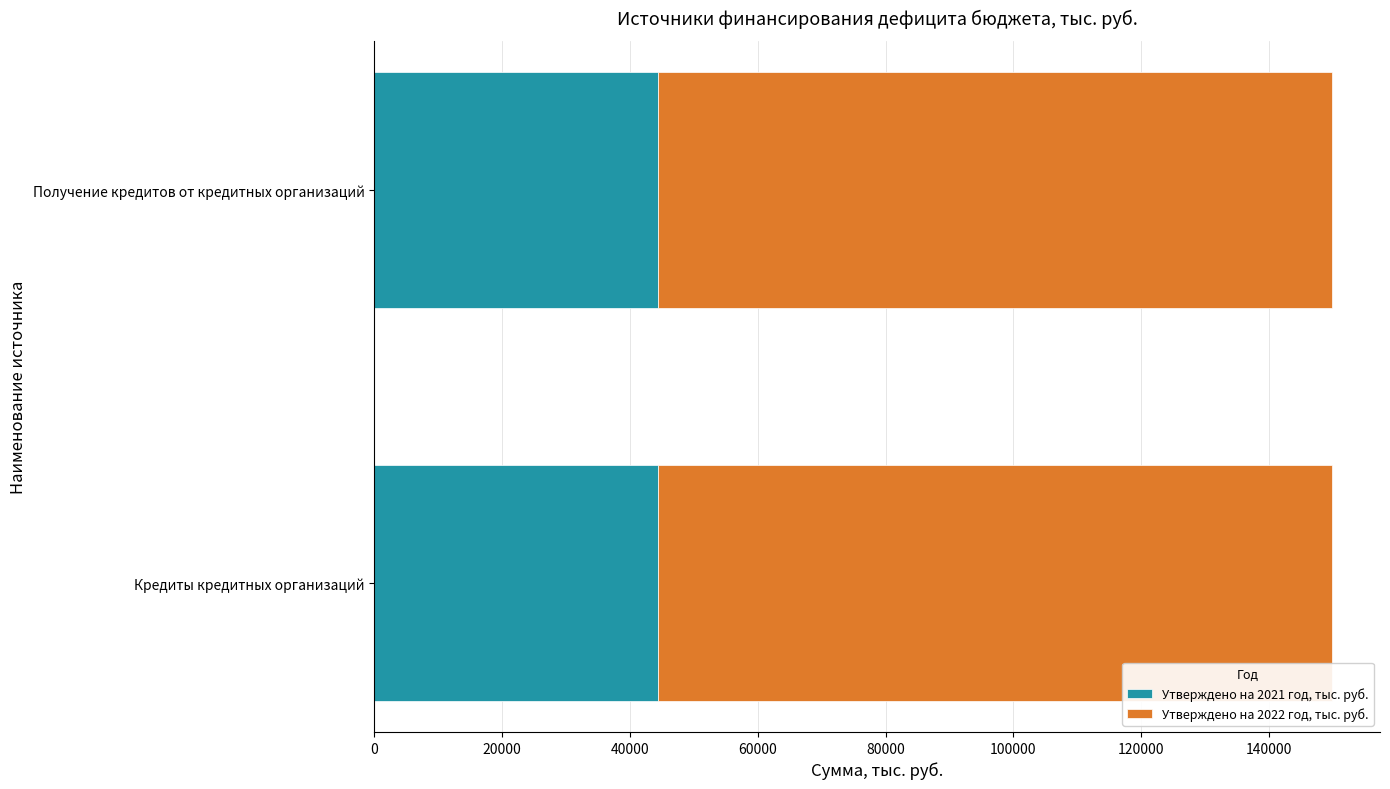

What is the total value across all series at Получение кредитов от кредитных организаций?

149847.2